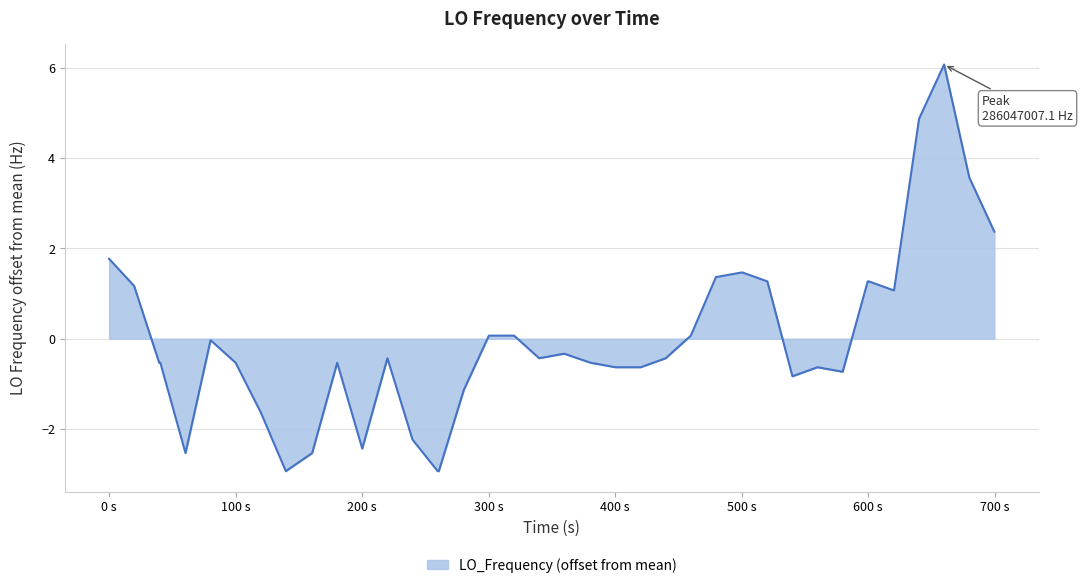

What is the difference between the maximum and minimum values?

9.0